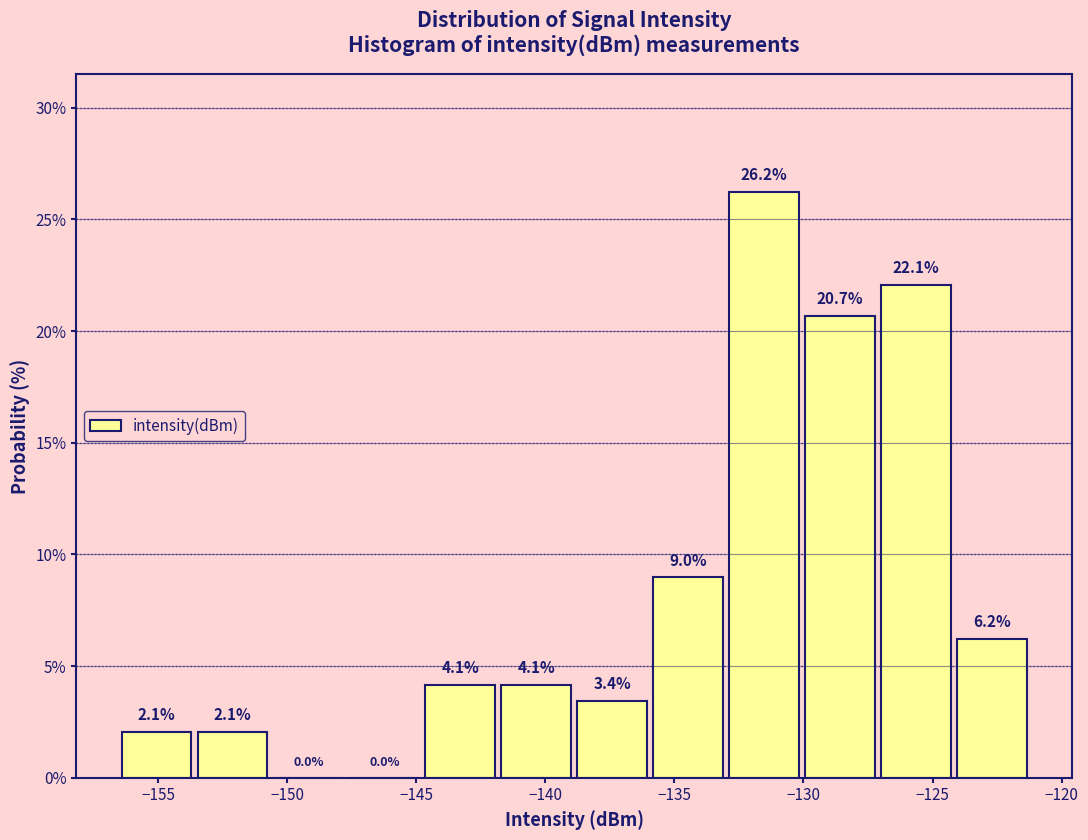

Reading left to right, transcribe this chart: for each bar, give the range it covers on the x-axis and its height. The bar edges are not printed on the chart, so give them approximately, as read against the axis.

-156.5 to -153.5: 2.1
-153.5 to -150.5: 2.1
-150.5 to -147.5: 0.0
-147.5 to -145.0: 0.0
-145.0 to -142.0: 4.1
-142.0 to -139.0: 4.1
-139.0 to -136.0: 3.4
-136.0 to -133.0: 9.0
-133.0 to -130.0: 26.2
-130.0 to -127.0: 20.7
-127.0 to -124.0: 22.1
-124.0 to -121.0: 6.2